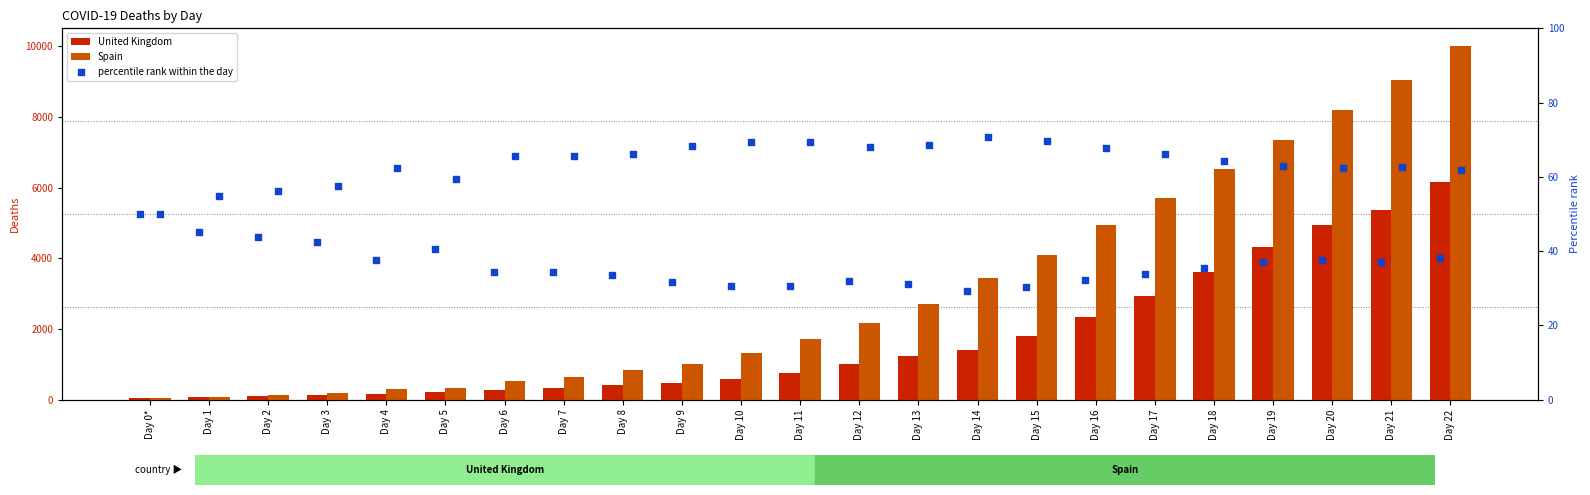

At which category is the sum across all series the highest?

Day 22